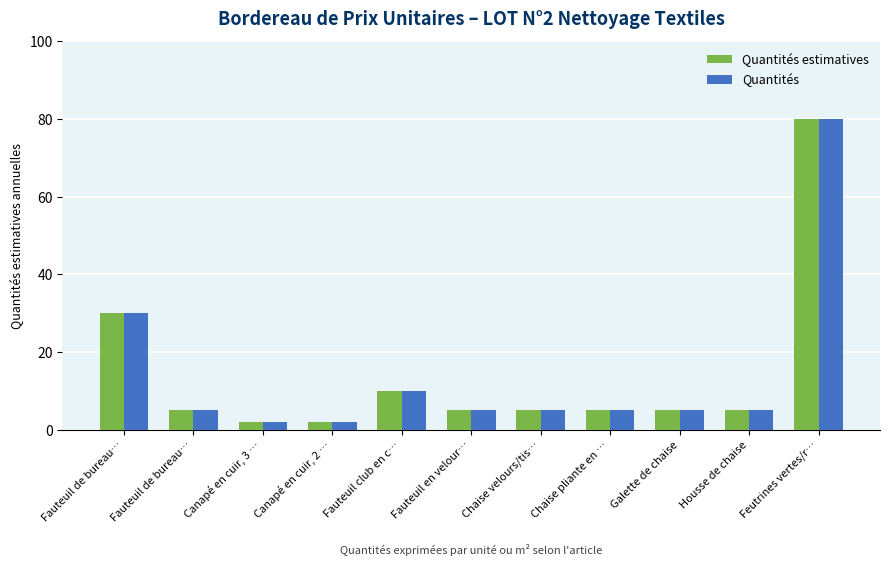

How many series are shown in this chart?

2